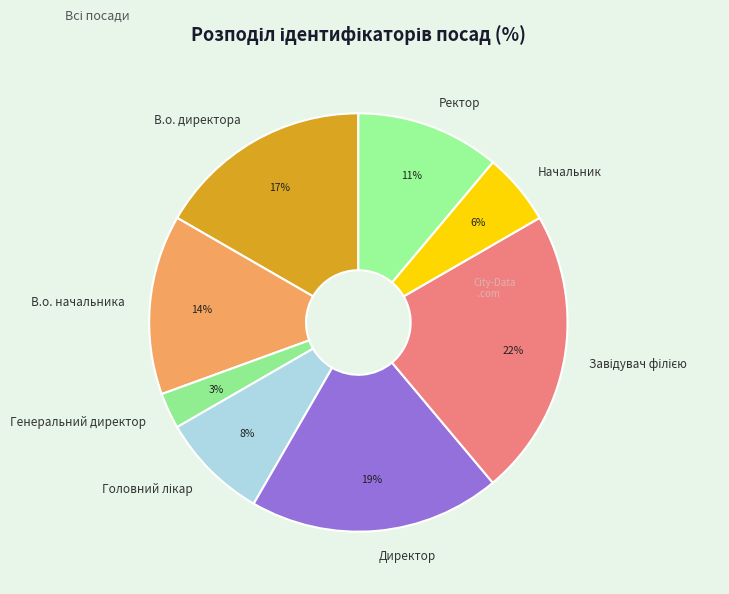

Between Генеральний директор and Начальник, which is larger?

Начальник